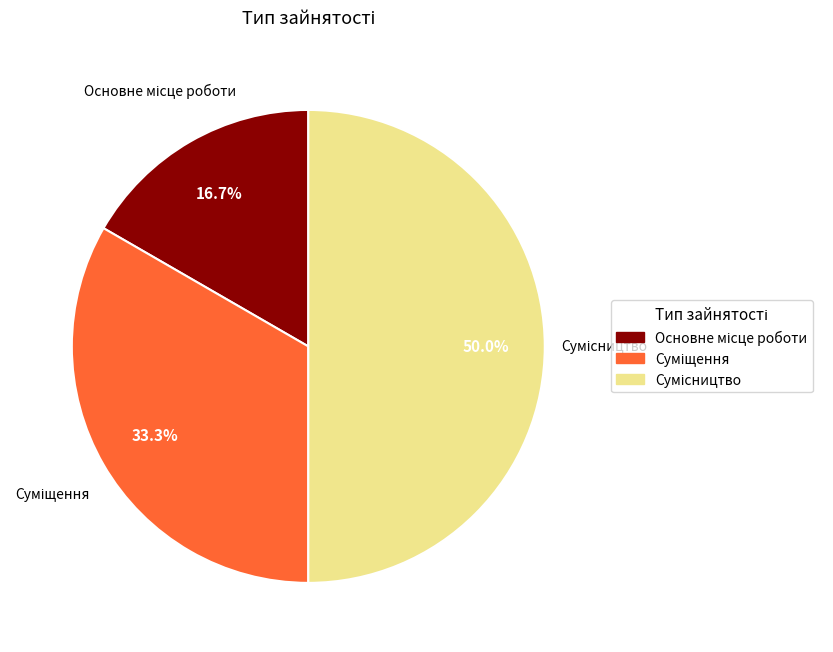

The Сумісництво slice represents 40% of the pie. True or false?

False